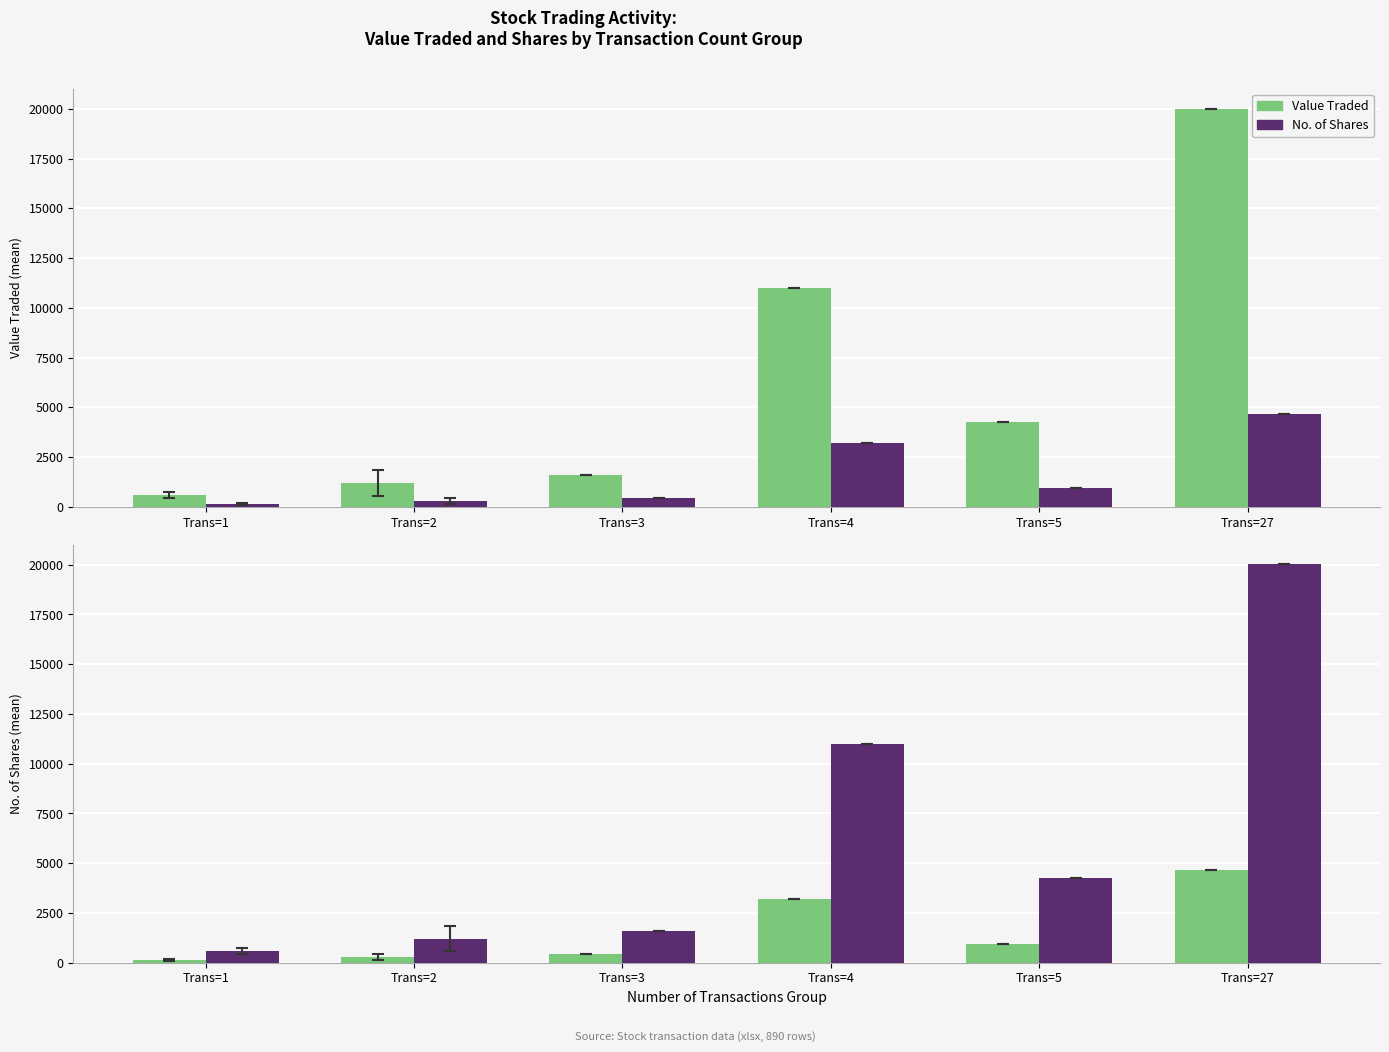

What is the difference between the second highest and minimum values in the Value Traded series?

10399.5